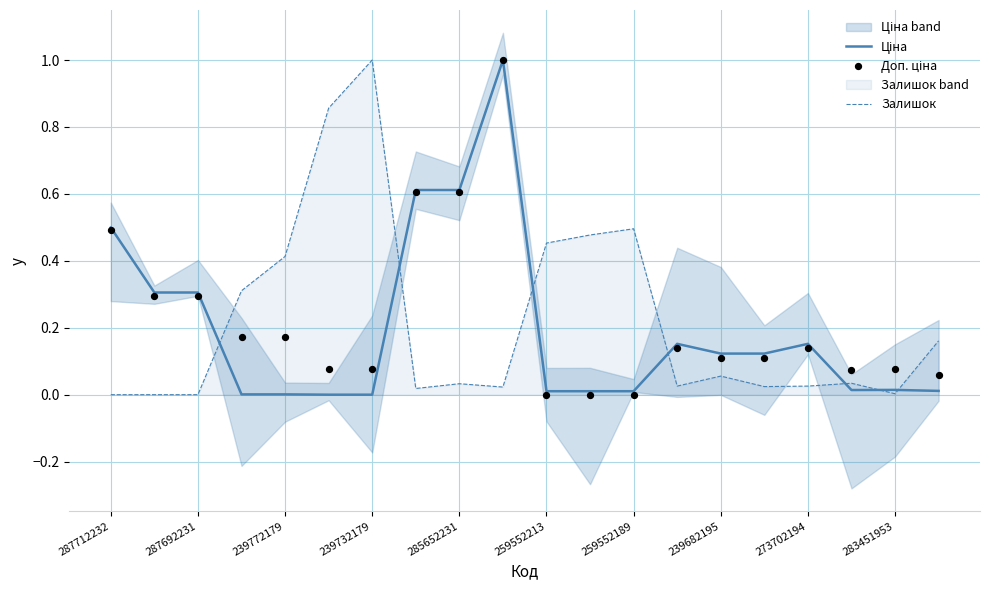

Which series contains the lowest Y value?

Ціна